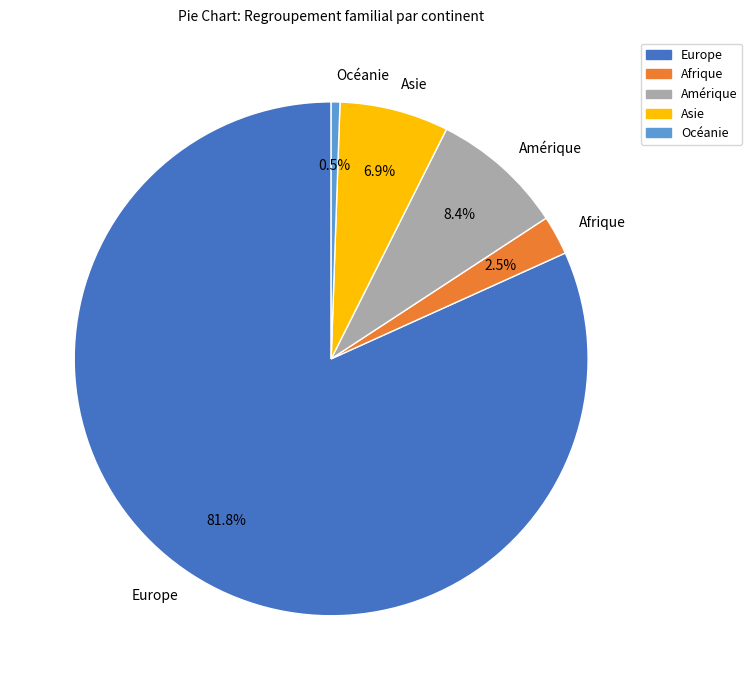

How much of the chart is everything except Amérique?

91.6%